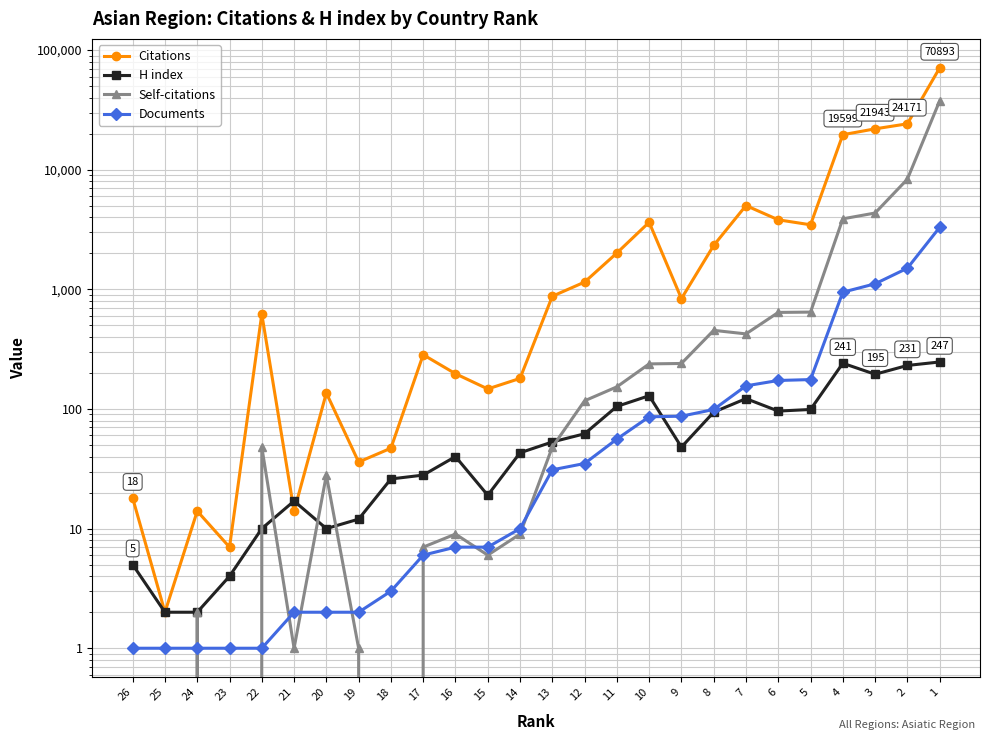

Reading left to right, transcribe all the data shown in this chart.

Citations: 18	2	14	7	621	14	136	36	47	284	197	147	180	875	1149	2011	3634	836	2327	5013	3810	3462	19599	21943	24171	70893
H index: 5	2	2	4	10	17	10	12	26	28	40	19	43	53	62	105	129	48	94	122	96	99	241	195	231	247
Self-citations: 0	0	2	0	48	1	28	1	0	7	9	6	9	48	117	153	238	240	454	424	641	645	3883	4342	8326	37549
Documents: 1	1	1	1	1	2	2	2	3	6	7	7	10	31	35	56	86	87	99	156	173	176	946	1112	1501	3294